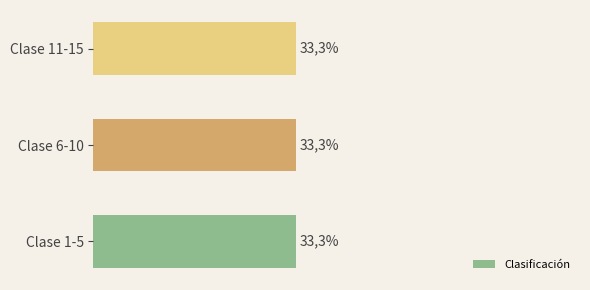

How many distinct data groups are displayed?

1